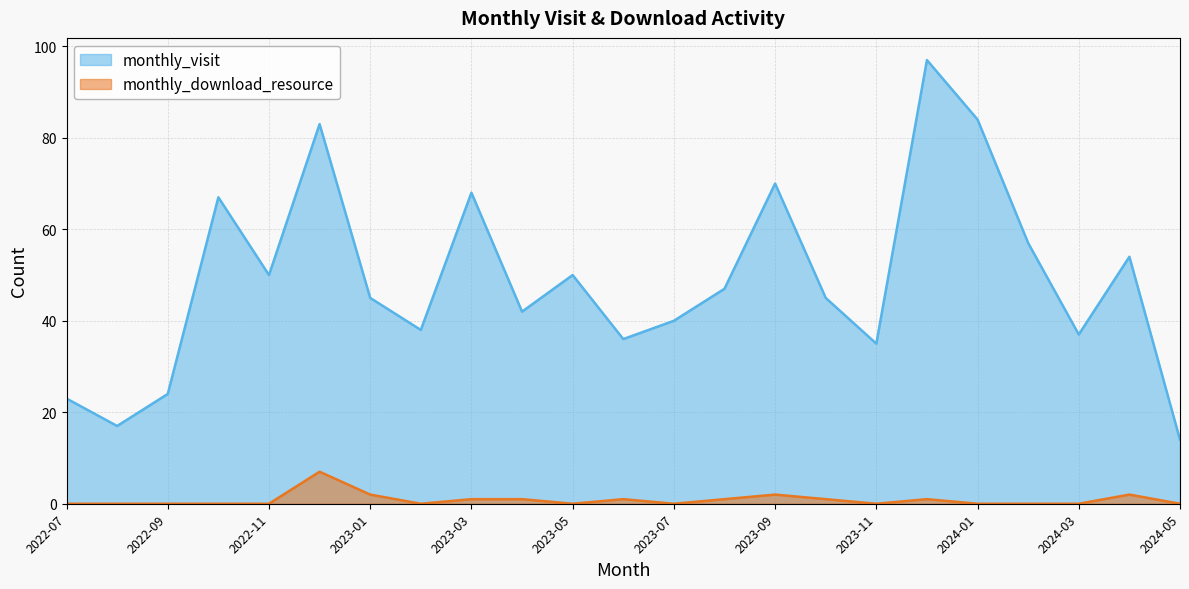

What is the difference between the highest and lowest values at 2023-10?

44